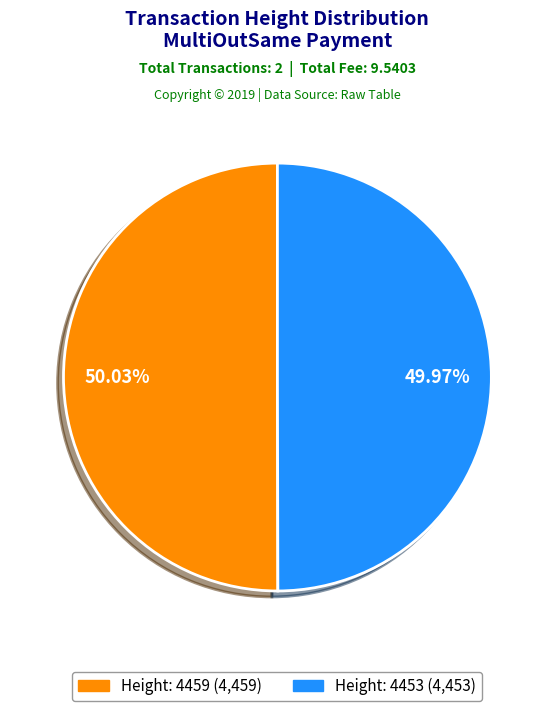

Does any single category account for the majority?

Yes